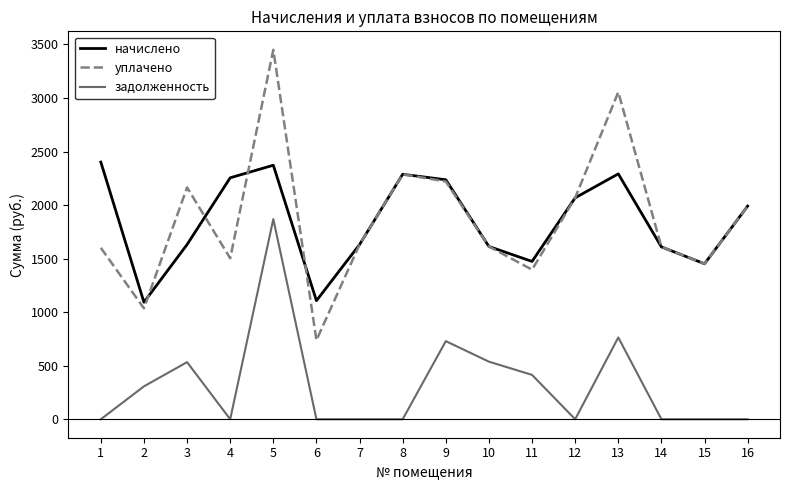

What is the sum of all задолженность values?

5153.8